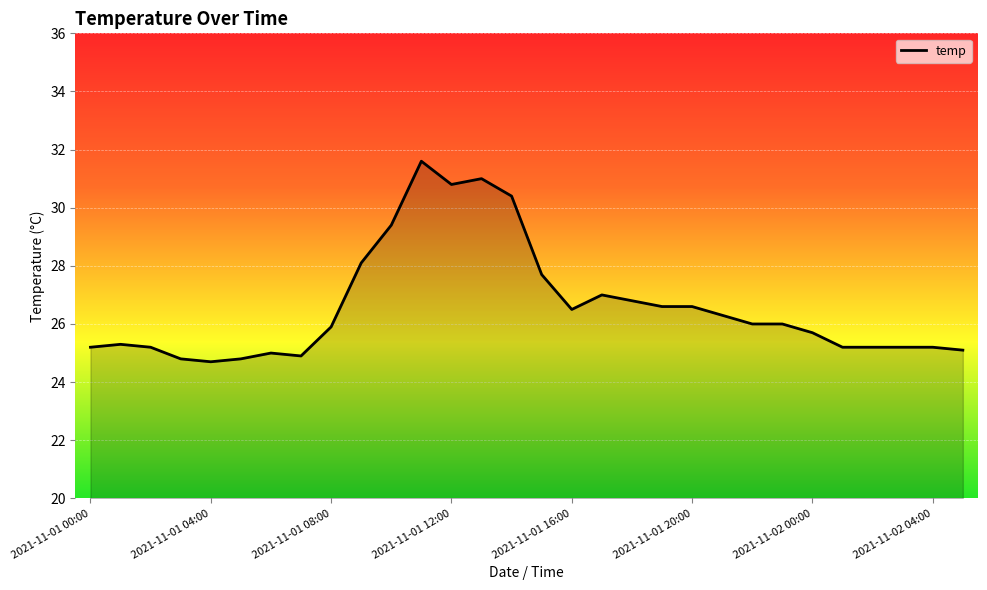

What is the greatest value displayed?

31.6